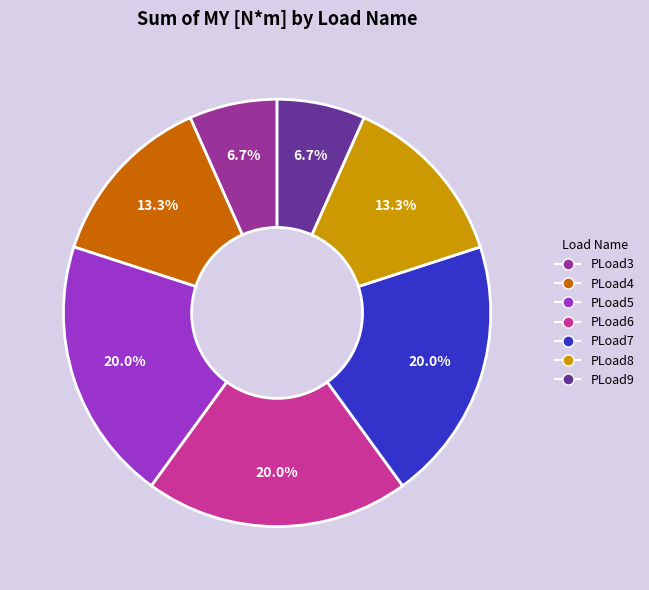

Is the sum of PLoad5 and PLoad7 greater than half?

No